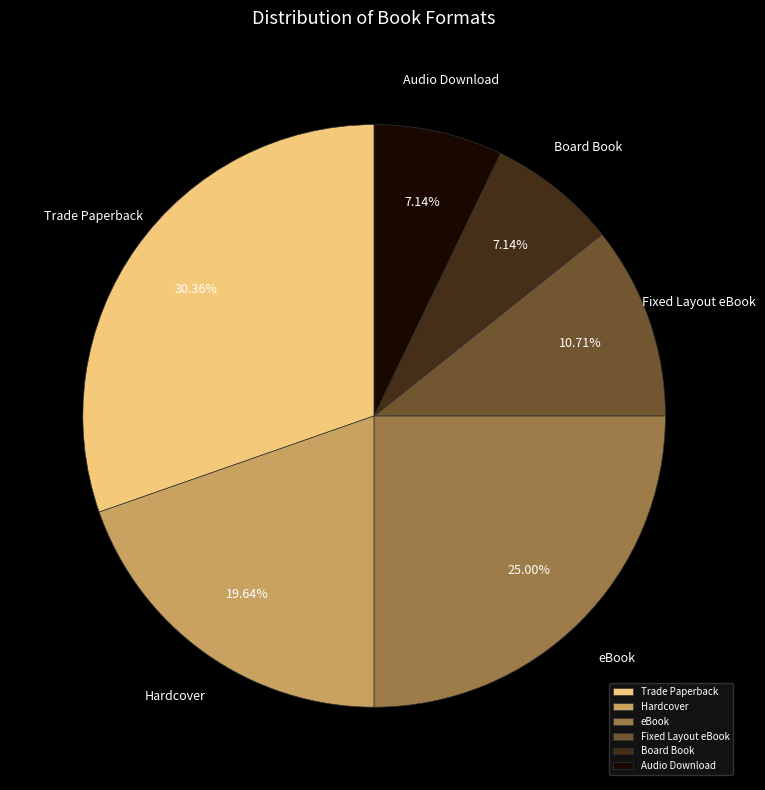

To the nearest percent, what portion does Fixed Layout eBook represent?

11%